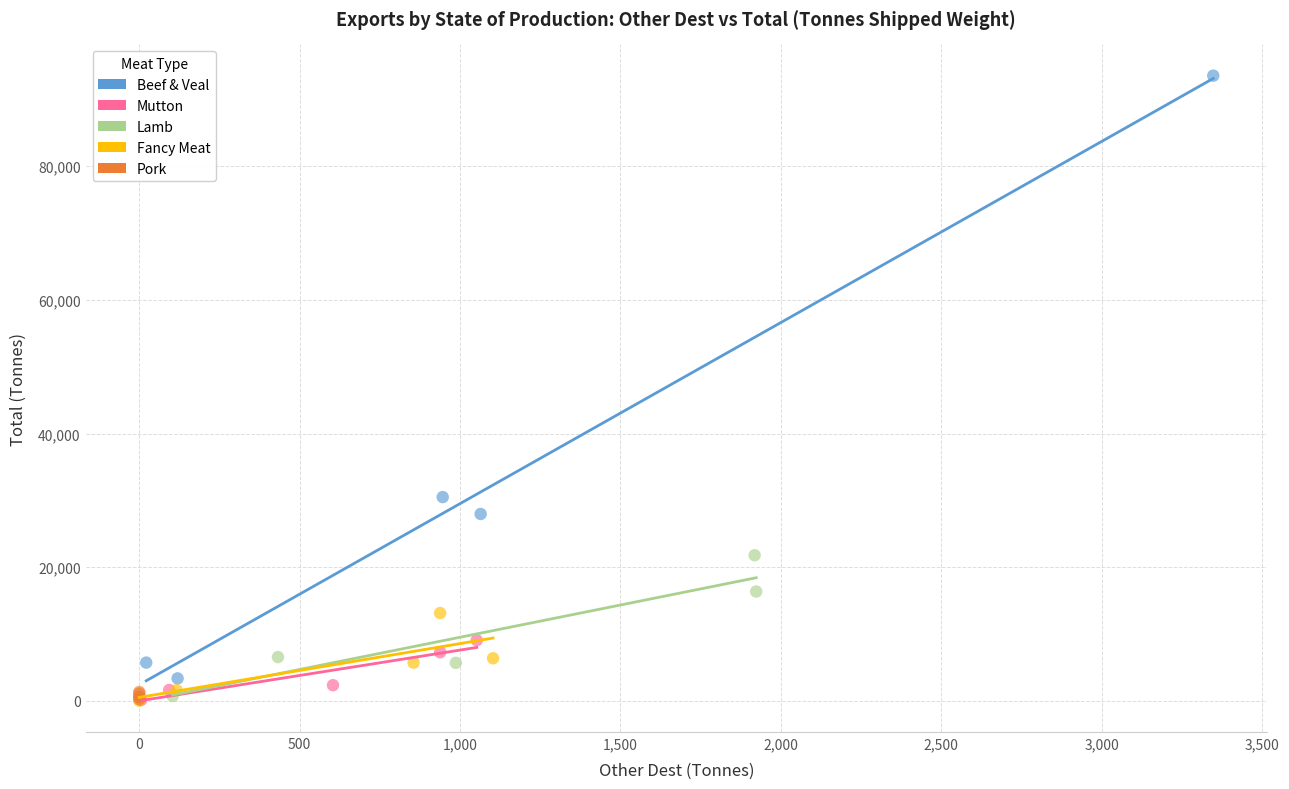

Which series has the largest Y range (max minus min)?

Beef & Veal